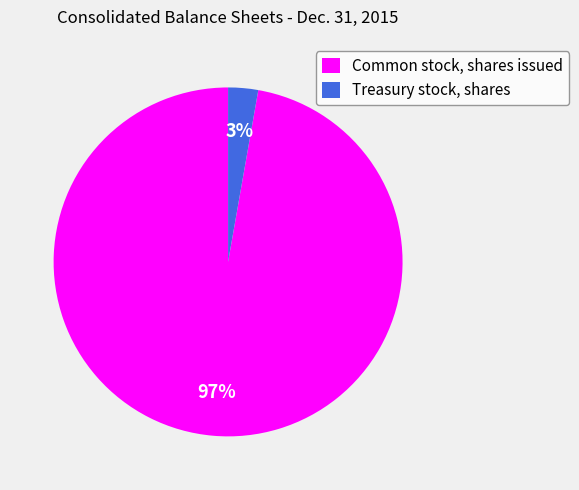

The Treasury stock, shares slice represents 3% of the pie. True or false?

True